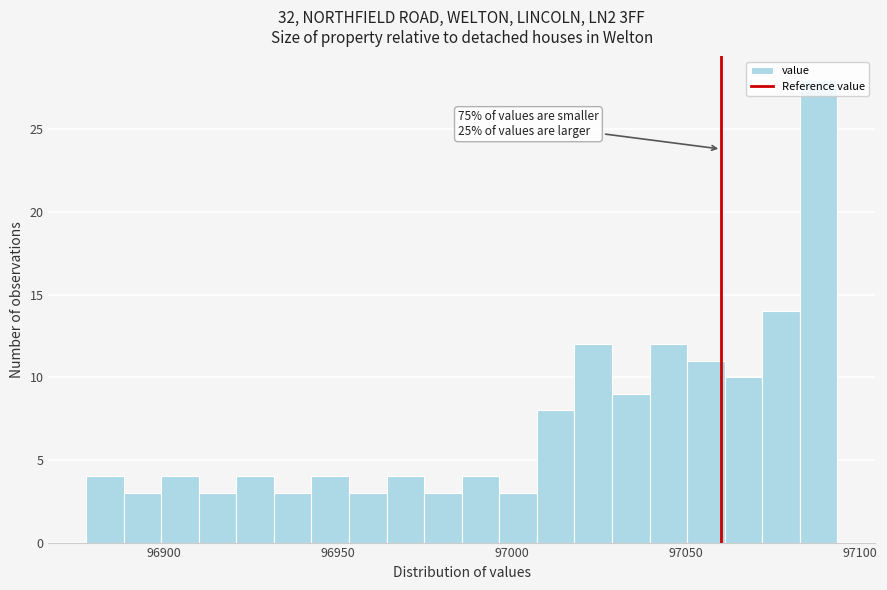

Around what value on the x-axis is the tallest bar? Give the approximate position of its centre, as read against the axis.

97090